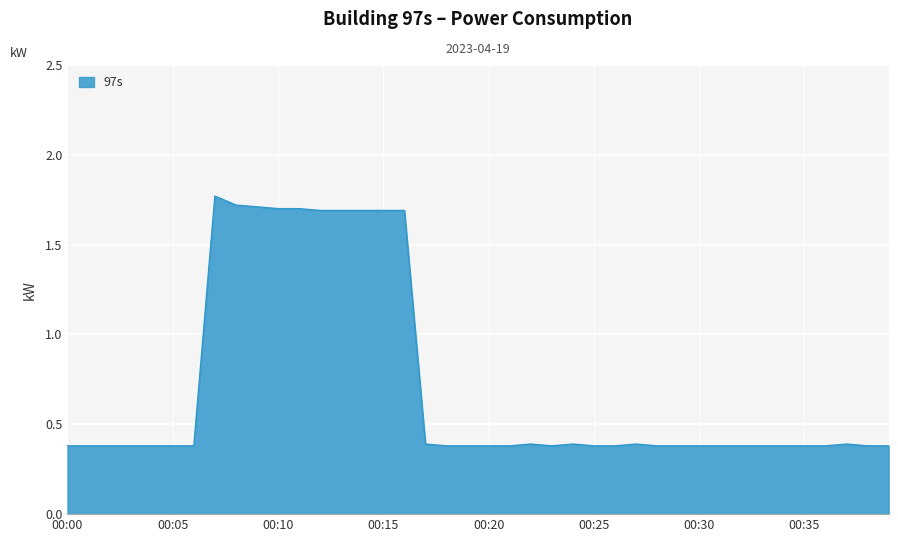

What is the difference between the maximum and minimum values?

1.4